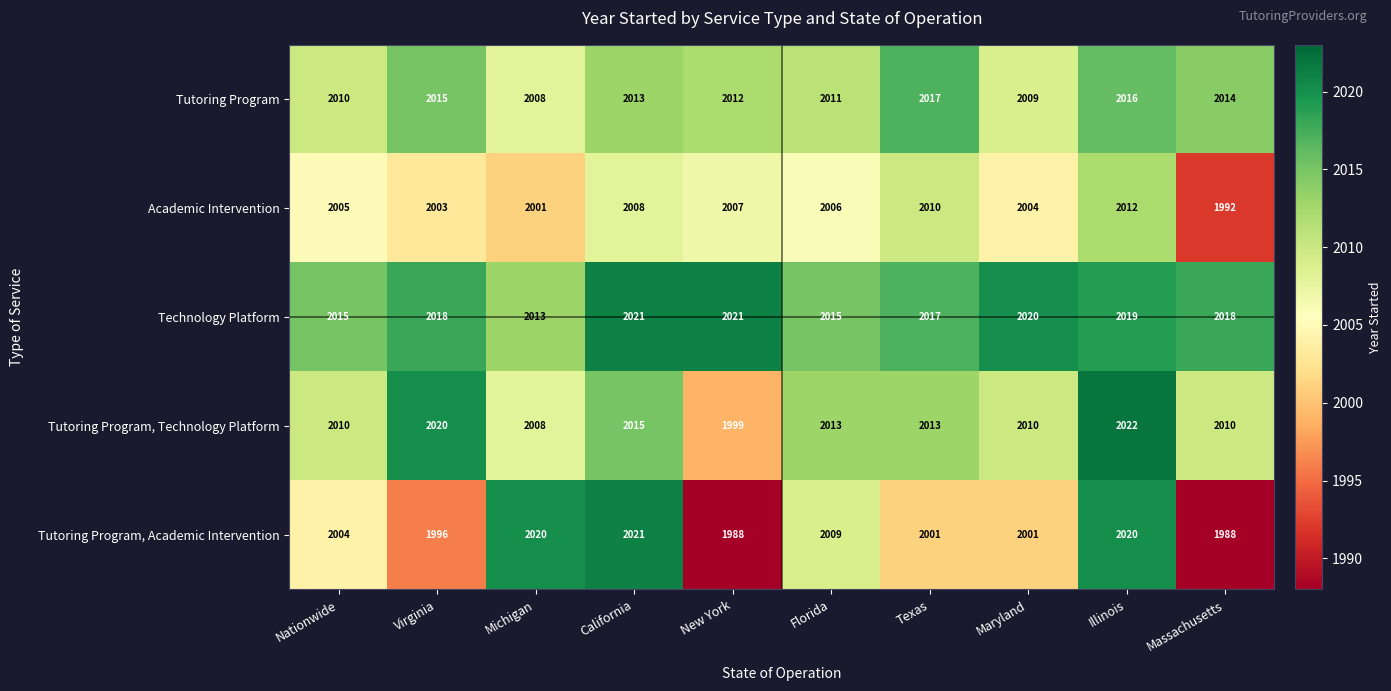

How many categories are shown in the chart?

10